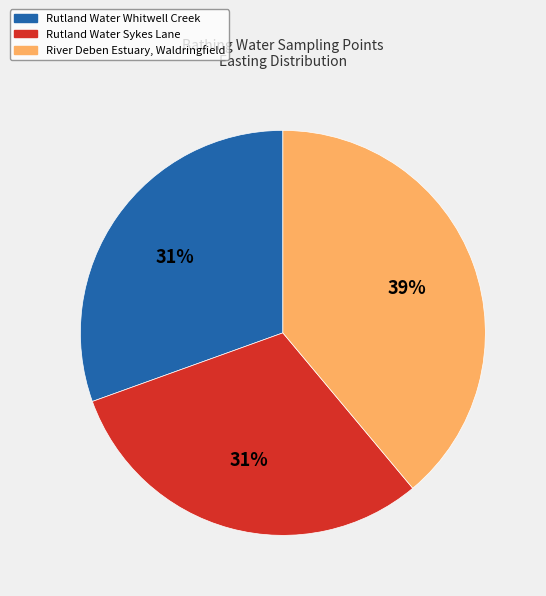

To the nearest percent, what is the average slice percentage?

33%